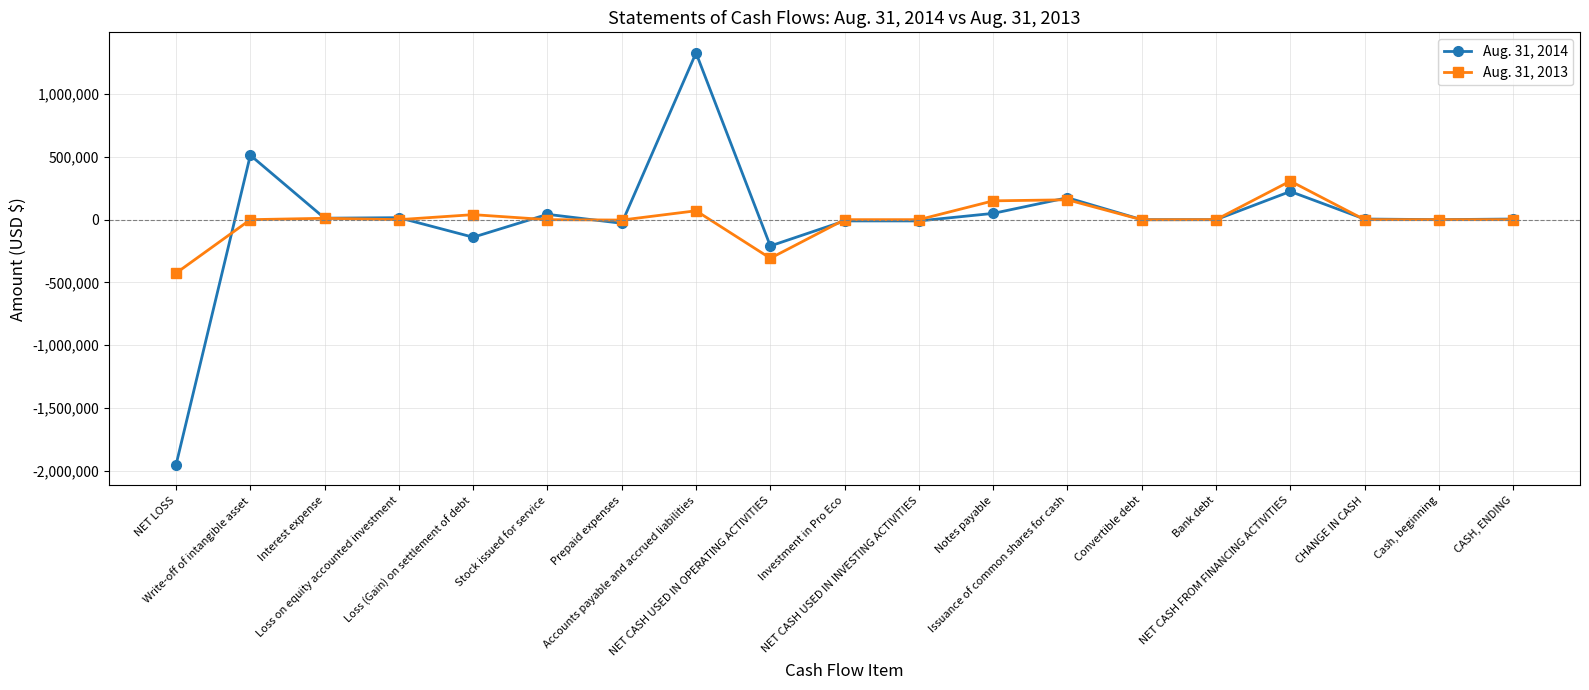

What is the average value of the Aug. 31, 2014 series?

1073